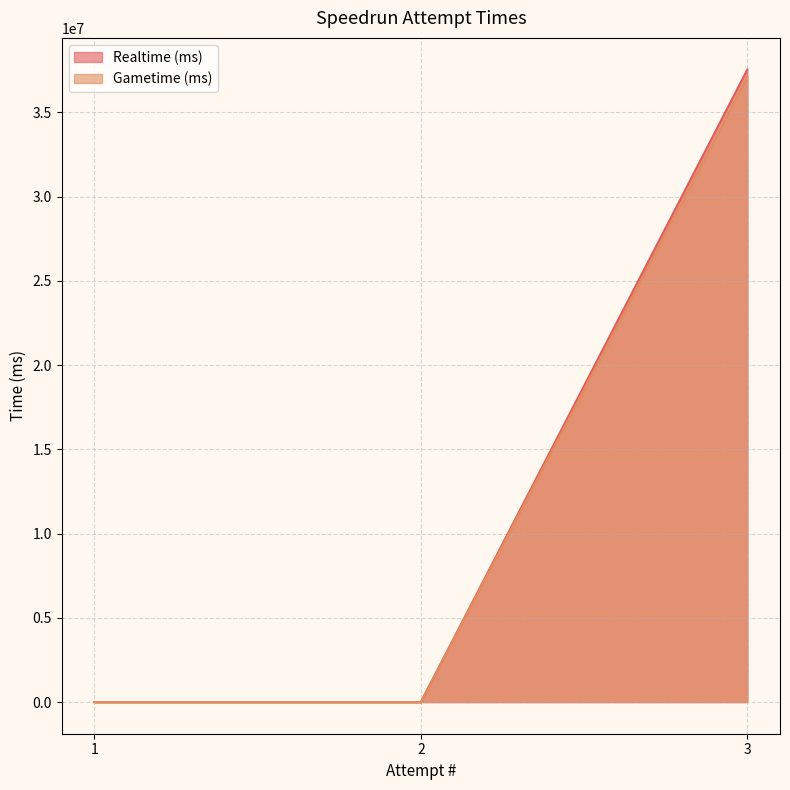

How many lines are shown in the chart?

2